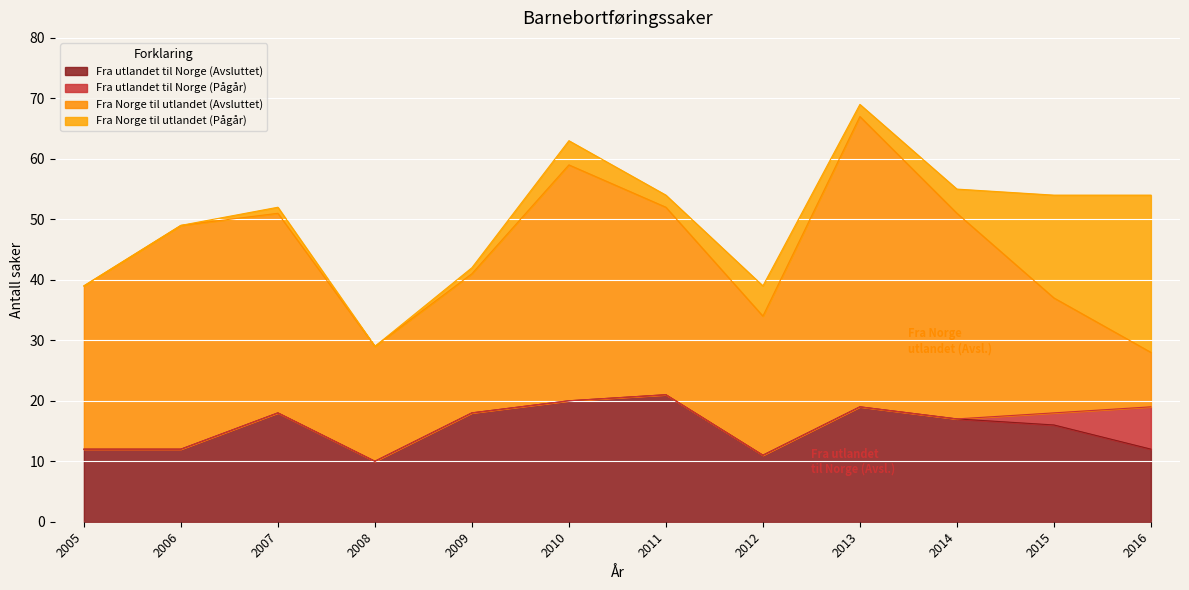

Reading left to right, what are all the values shown in this chart?

Fra Norge til utlandet (Avsluttet): 27	37	33	19	23	39	31	23	48	34	19	9
Fra Norge til utlandet (Pågår): 0	0	1	0	1	4	2	5	2	4	17	26
Fra utlandet til Norge (Avsluttet): 12	12	18	10	18	20	21	11	19	17	16	12
Fra utlandet til Norge (Pågår): 0	0	0	0	0	0	0	0	0	0	2	7